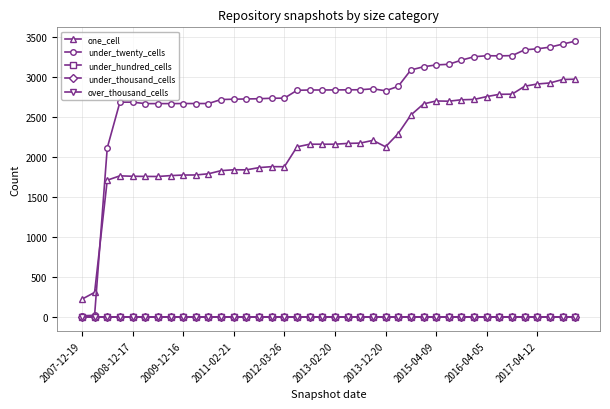

Is this an area chart (filled region under the line)?

No